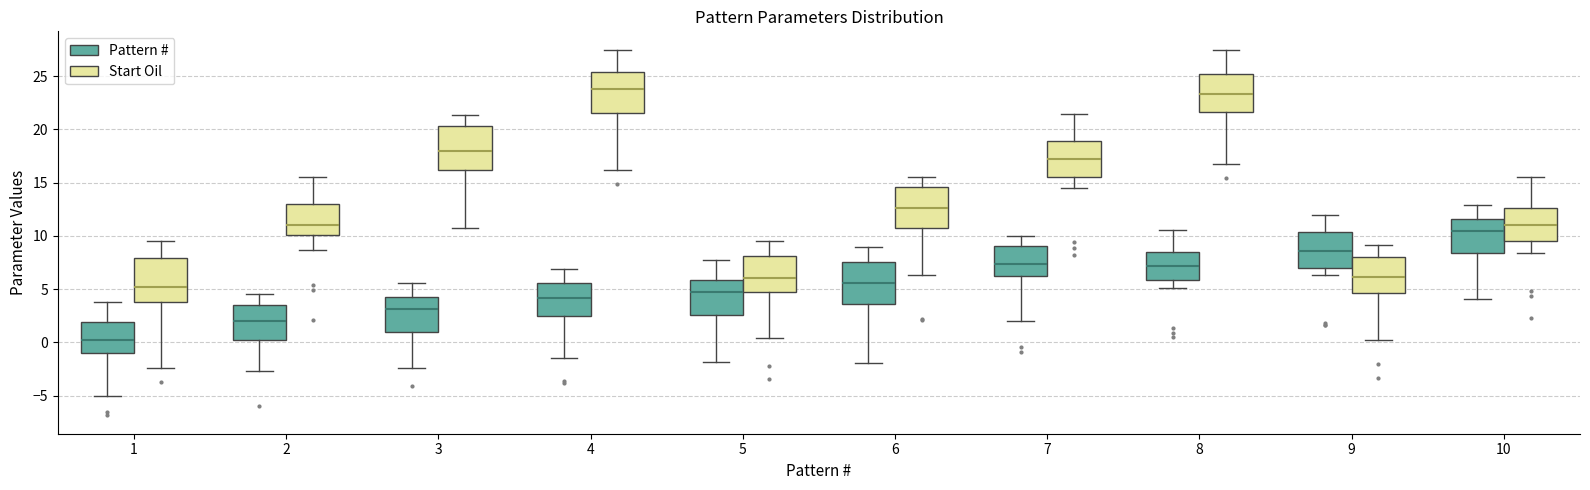

Reading left to right, transcribe this box plot: for each box, give where its median line is, the range the box spans, and where its two whiskers end, as read against the y-axis. The values are not printed on the chart, so give them approximately, as read against the axis.

1 (Pattern #): median 0.0, box -1.0 to 2.0, whiskers -5.0 to 4.0
1 (Start Oil): median 5.0, box 4.0 to 8.0, whiskers -2.5 to 9.5
2 (Pattern #): median 2.0, box 0.0 to 3.5, whiskers -2.5 to 4.5
2 (Start Oil): median 11.0, box 10.0 to 13.0, whiskers 8.5 to 15.5
3 (Pattern #): median 3.0, box 1.0 to 4.5, whiskers -2.5 to 5.5
3 (Start Oil): median 18.0, box 16.0 to 20.5, whiskers 11.0 to 21.5
4 (Pattern #): median 4.0, box 2.5 to 5.5, whiskers -1.5 to 7.0
4 (Start Oil): median 24.0, box 21.5 to 25.5, whiskers 16.0 to 27.5
5 (Pattern #): median 4.5, box 2.5 to 6.0, whiskers -2.0 to 8.0
5 (Start Oil): median 6.0, box 4.5 to 8.0, whiskers 0.5 to 9.5
6 (Pattern #): median 5.5, box 3.5 to 7.5, whiskers -2.0 to 9.0
6 (Start Oil): median 12.5, box 11.0 to 14.5, whiskers 6.5 to 15.5
7 (Pattern #): median 7.5, box 6.0 to 9.0, whiskers 2.0 to 10.0
7 (Start Oil): median 17.0, box 15.5 to 19.0, whiskers 14.5 to 21.5
8 (Pattern #): median 7.0, box 6.0 to 8.5, whiskers 5.0 to 10.5
8 (Start Oil): median 23.5, box 21.5 to 25.5, whiskers 17.0 to 27.5
9 (Pattern #): median 8.5, box 7.0 to 10.5, whiskers 6.5 to 12.0
9 (Start Oil): median 6.0, box 4.5 to 8.0, whiskers 0.0 to 9.0
10 (Pattern #): median 10.5, box 8.5 to 11.5, whiskers 4.0 to 13.0
10 (Start Oil): median 11.0, box 9.5 to 12.5, whiskers 8.5 to 15.5